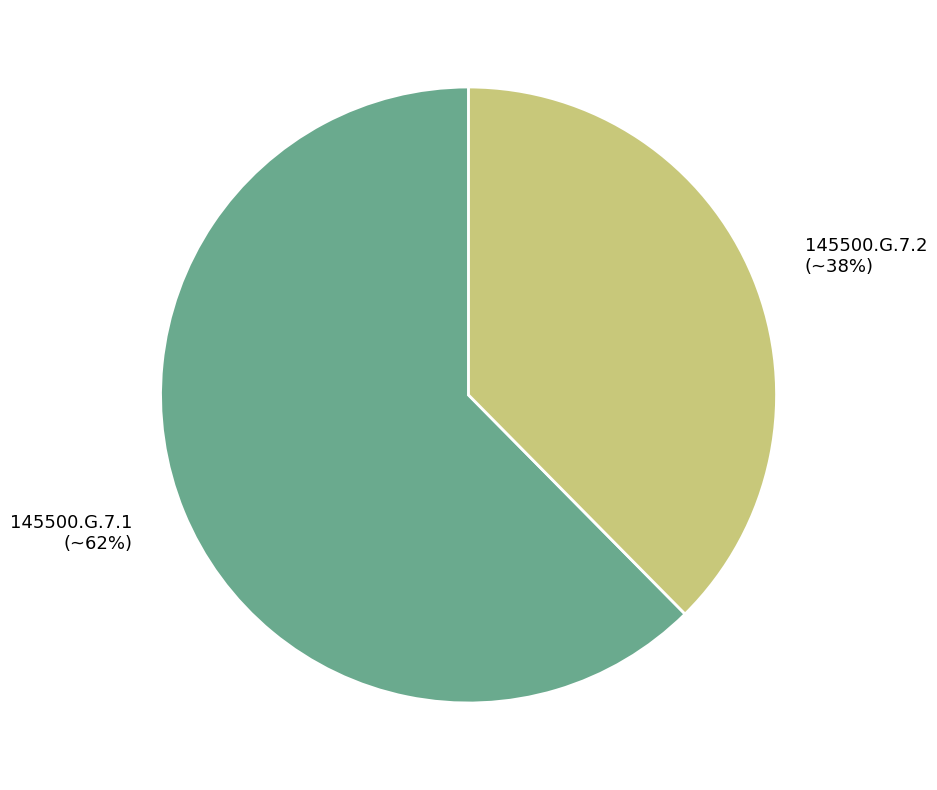

What is the ratio of the value at 145500.G.7.2 to the value at 145500.G.7.1?

0.6